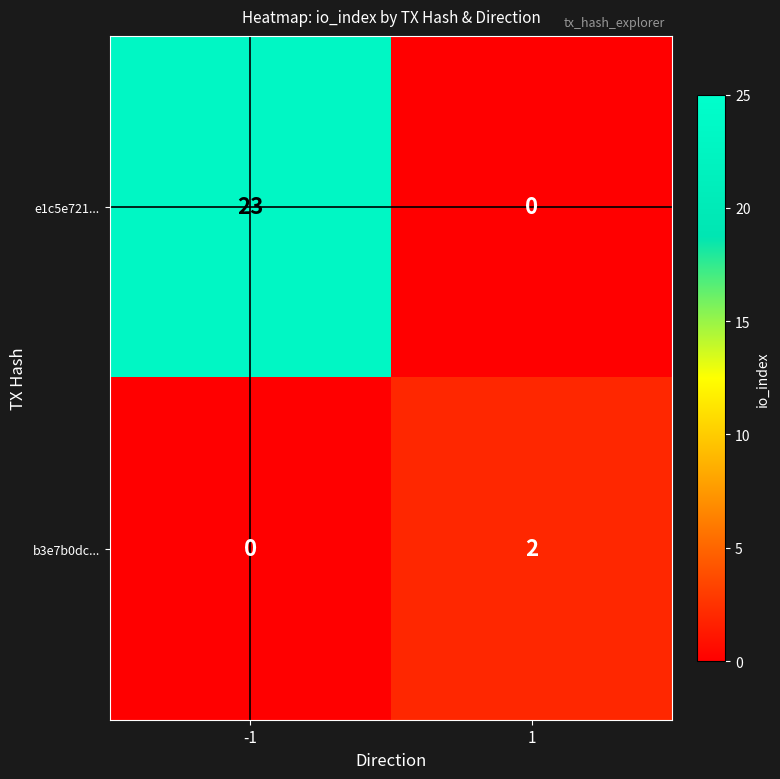

Is it true that b3e7b0dc... equals 1 at -1?

False